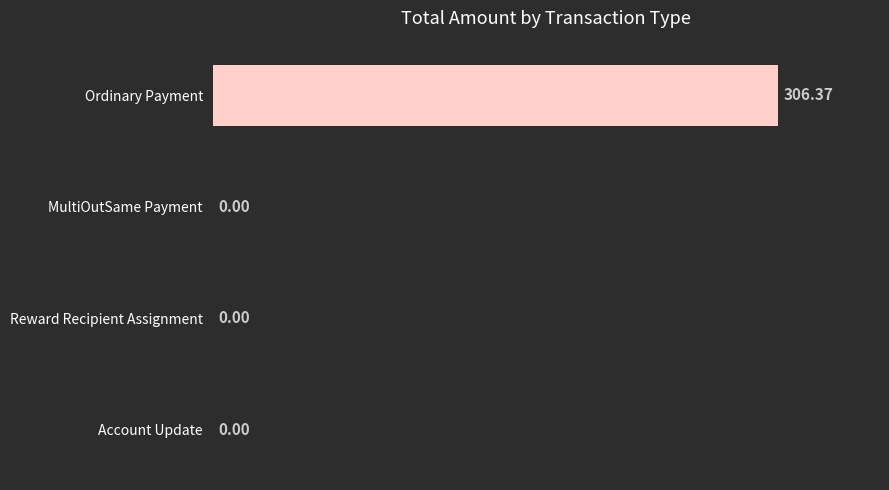

What is the sum of the values at Ordinary Payment and MultiOutSame Payment?

306.4